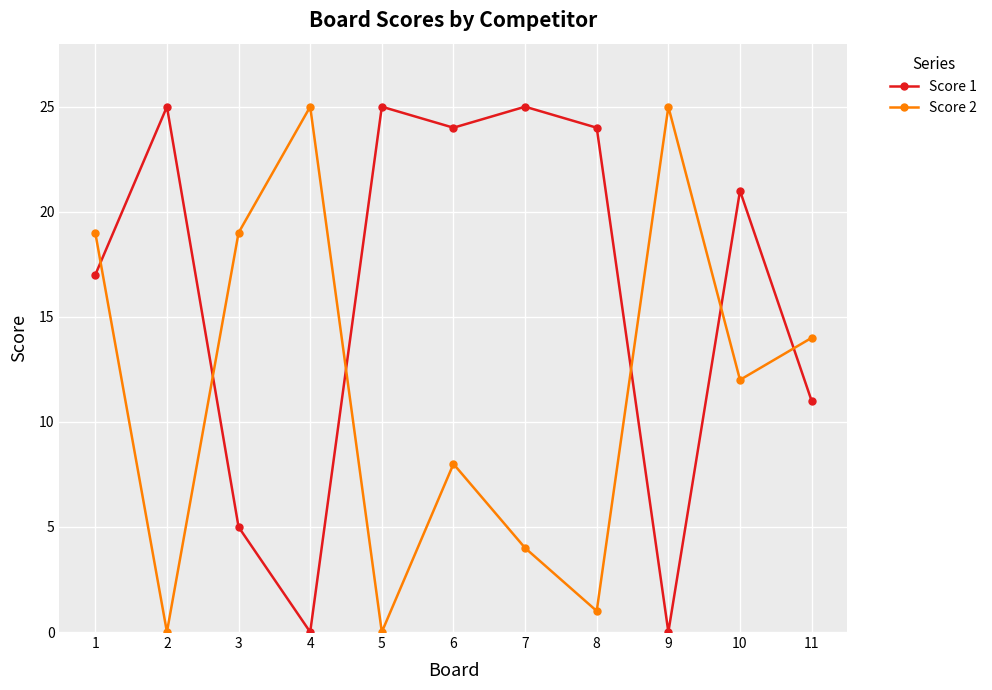

Where is Score 2 nearest to the value 12?

10